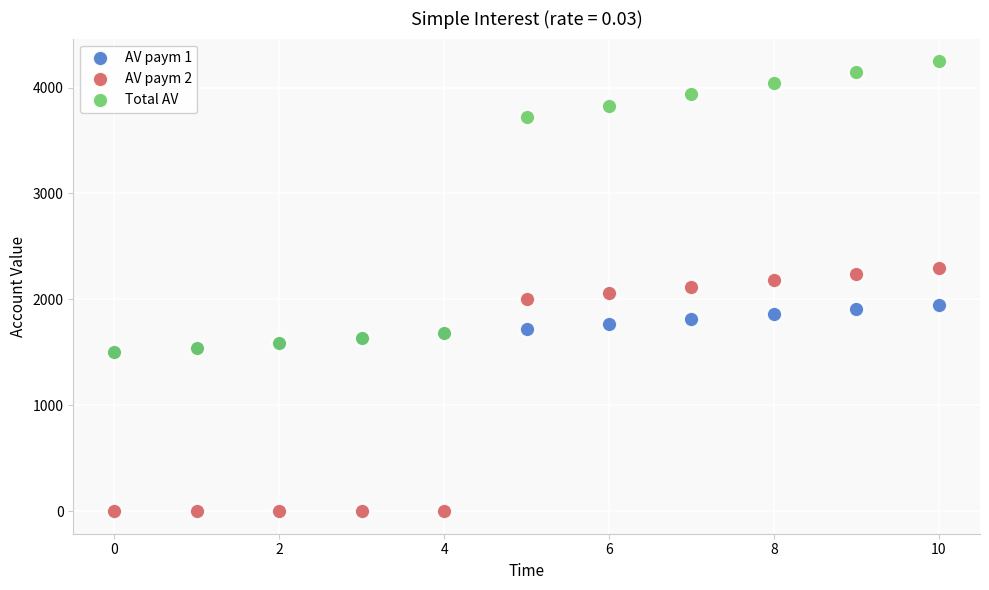

In the Total AV series, what Y value is closest to 2875?

3725